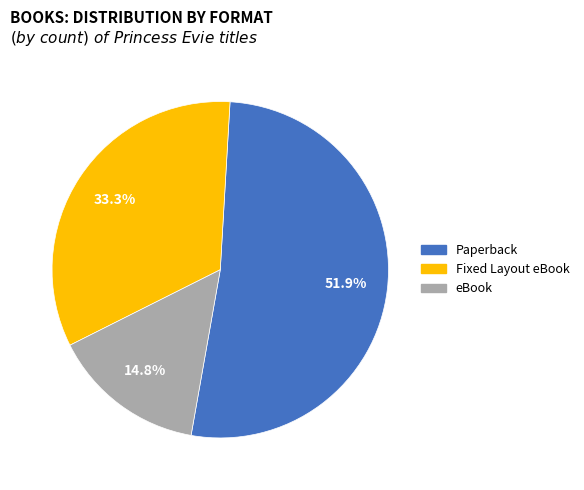

True or false: Paperback accounts for 46% of the total.

False